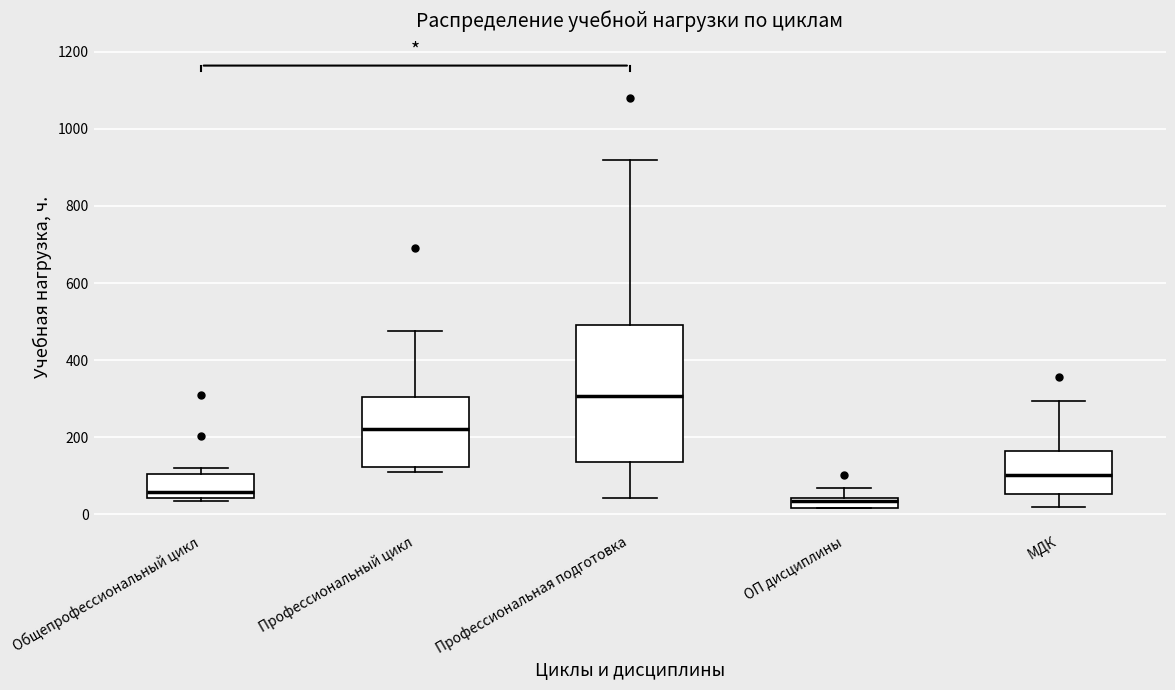

Where is the upper edge of the box for Общепрофессиональный цикл on the y-axis? The values are not printed on the chart, so give them approximately, as read against the axis.

100